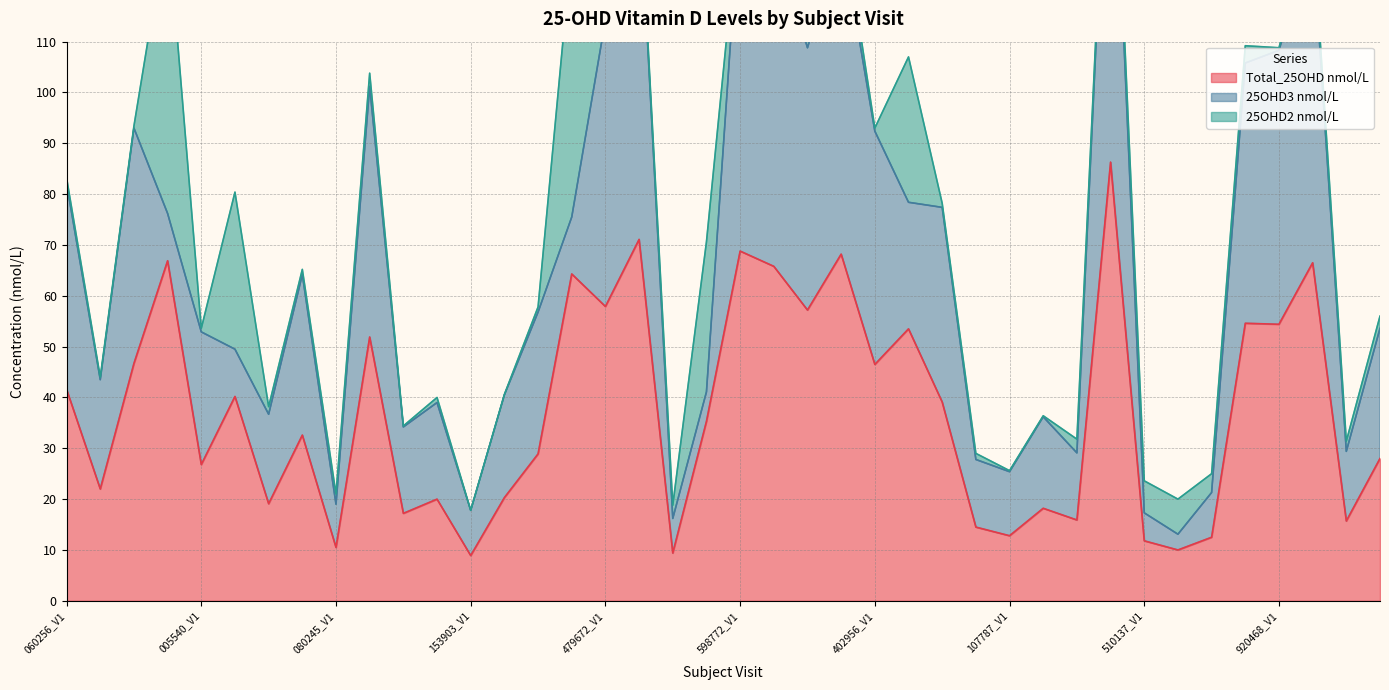

How many lines are shown in the chart?

3